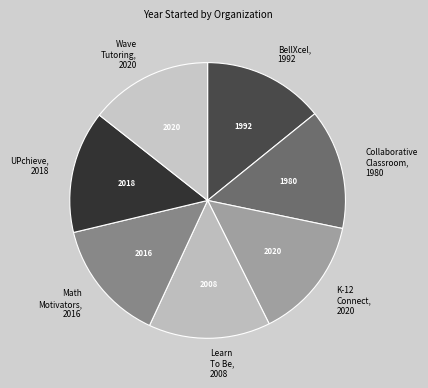

Do Math Motivators, 2016 and BellXcel, 1992 together represent more than half of the pie?

No